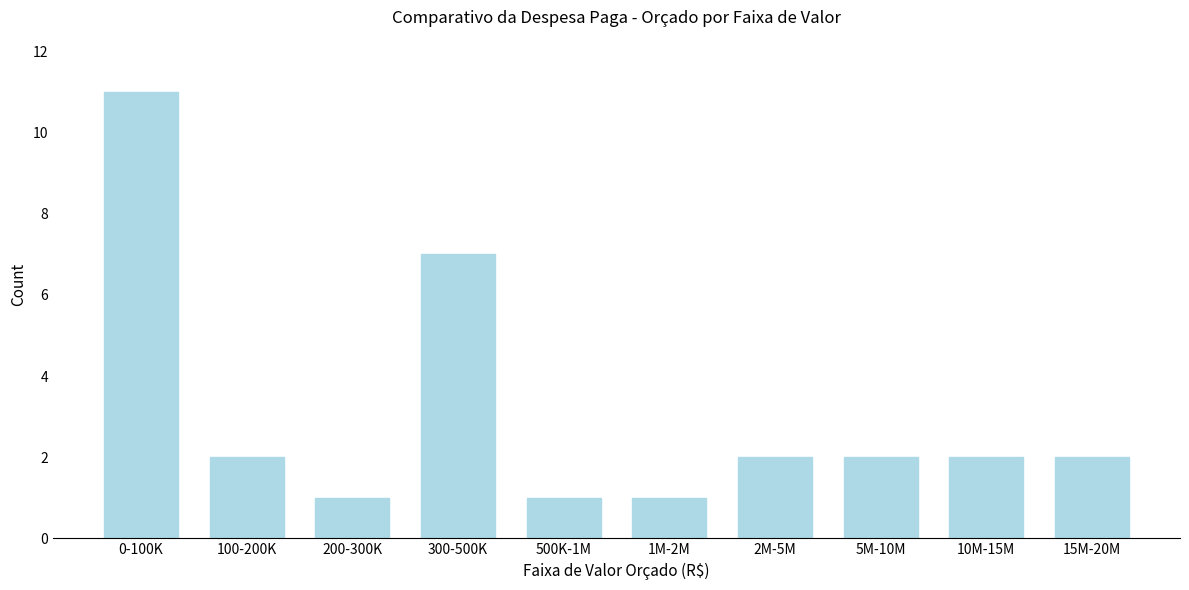

Reading left to right, extract all data points from this chart.

11	2	1	7	1	1	2	2	2	2